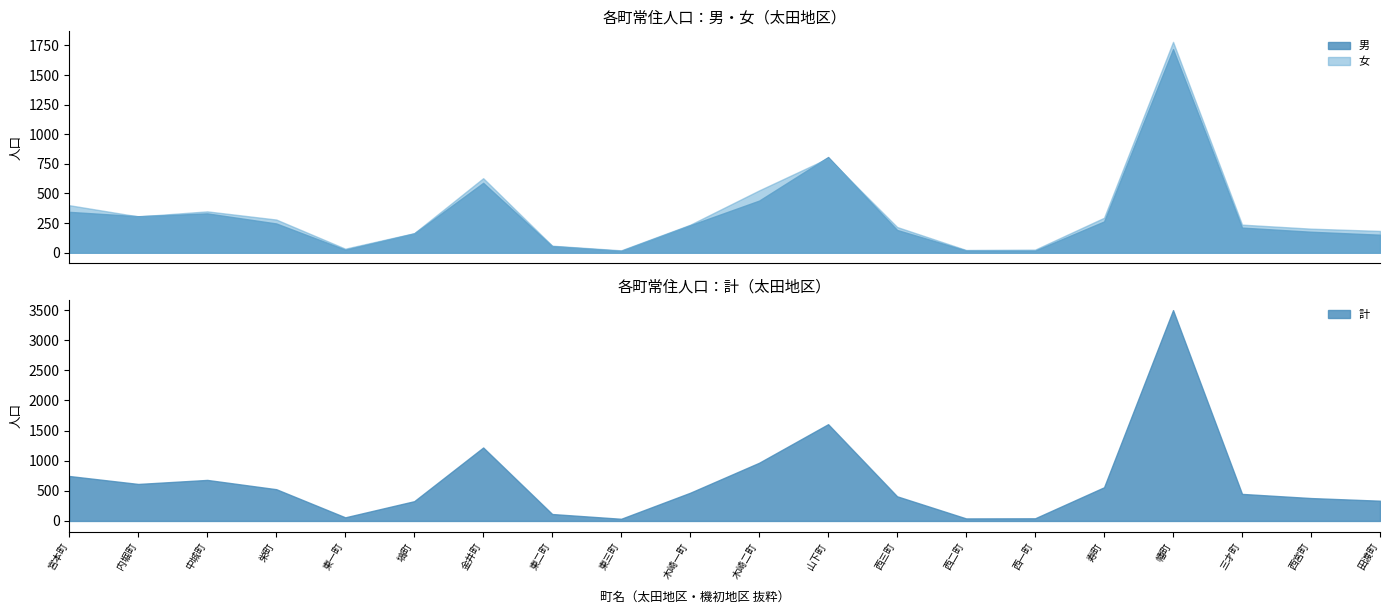

True or false: 計 has a value of 424 at 木崎二町.

False